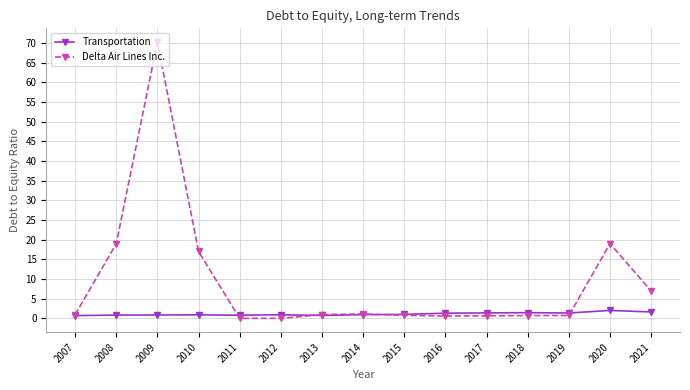

What are all the series names shown in the legend?

Transportation, Delta Air Lines Inc.